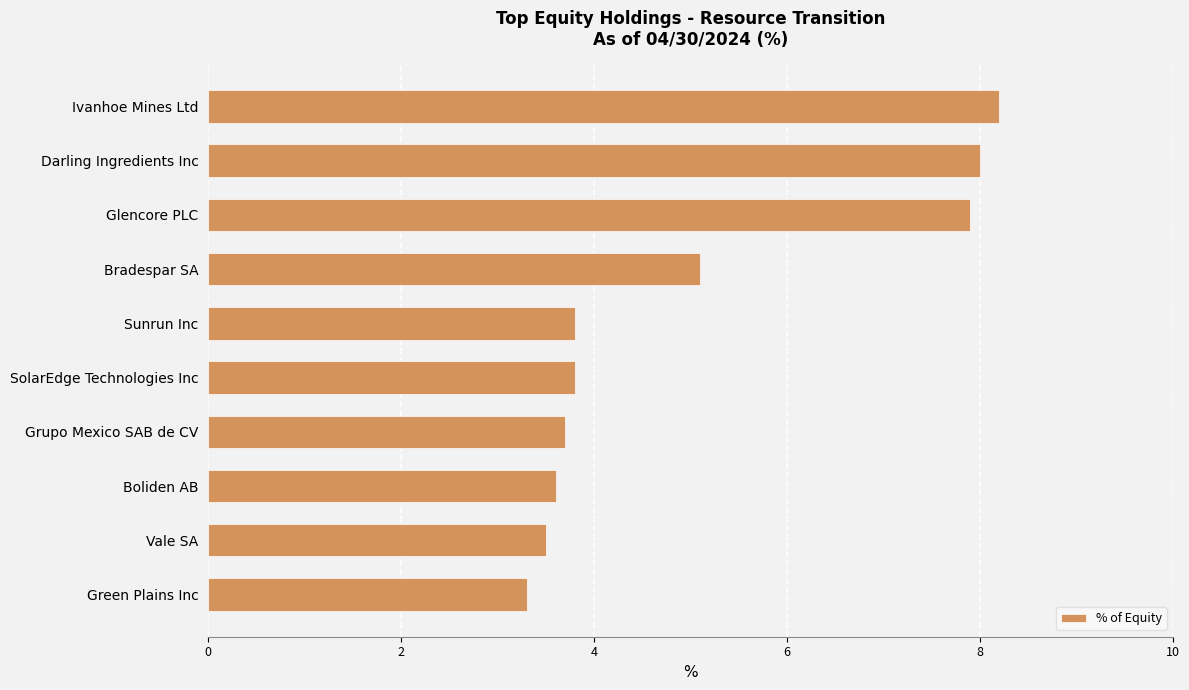

What is the ratio of the value at Vale SA to the value at Glencore PLC?

0.4